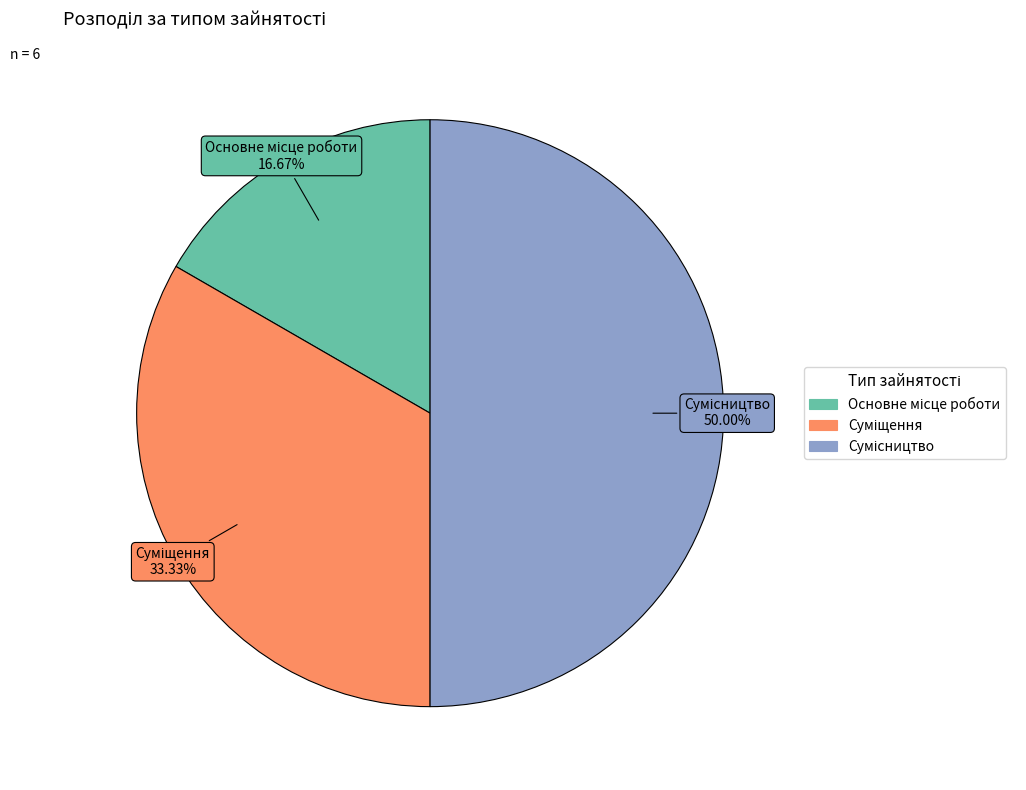

Is there any slice that represents more than half of the pie?

No